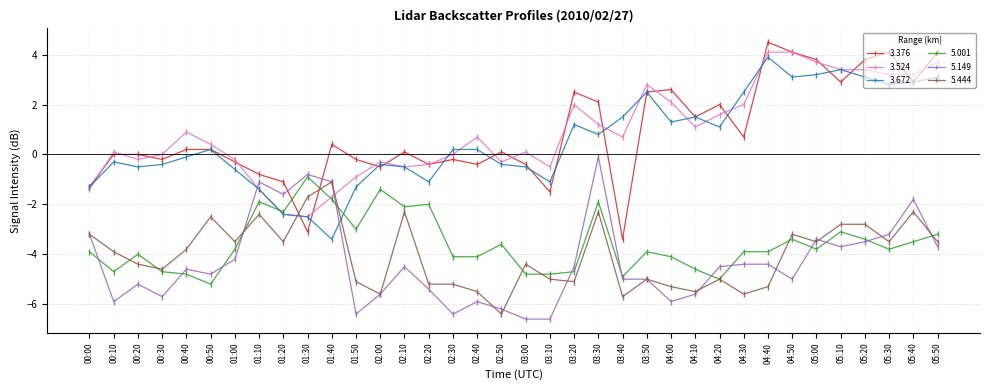

What is the highest value of the 5.001 series?

-0.9